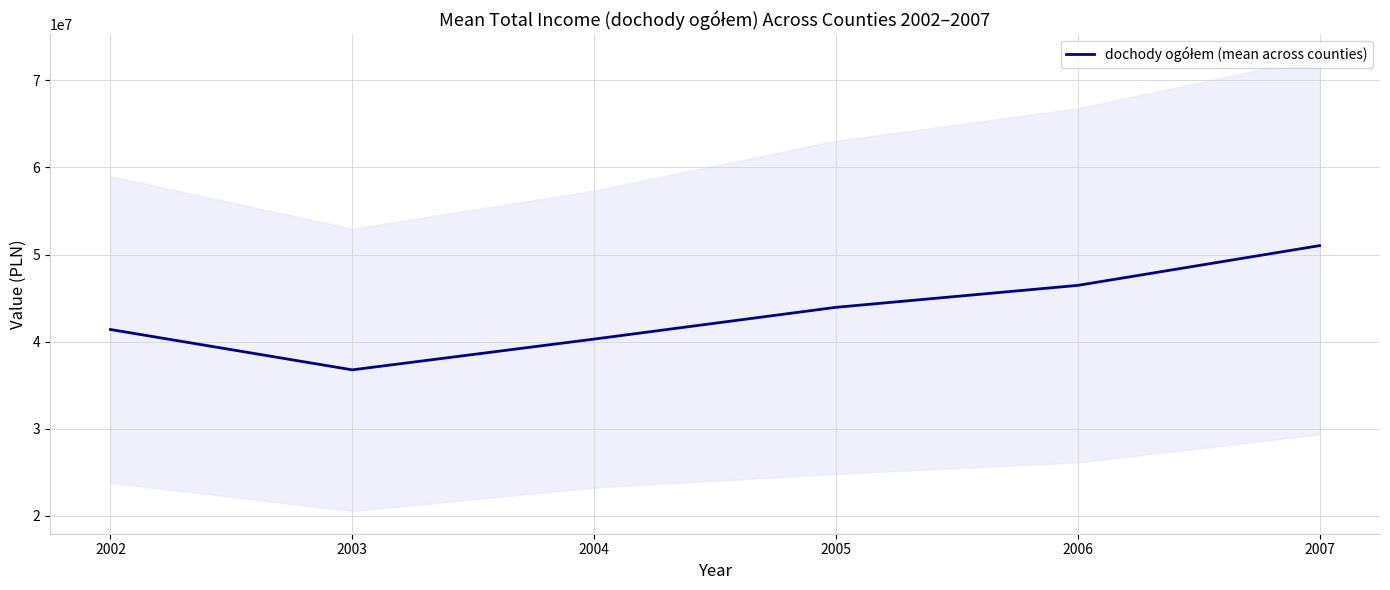

Which label corresponds to the smallest value in the chart?

2003